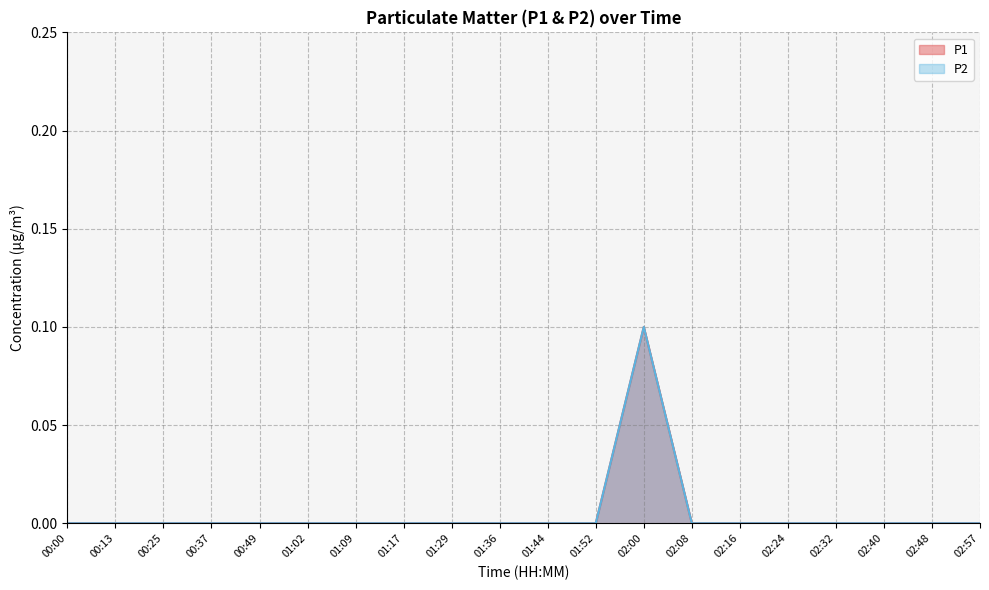

At which category does P1 reach its first local peak?

02:00